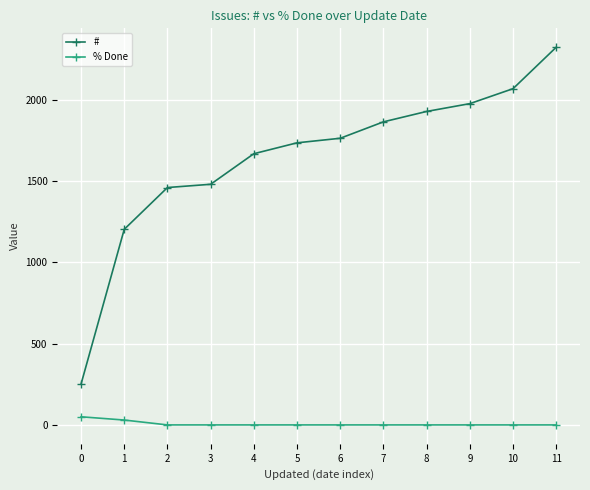

Which label corresponds to the largest value in the chart?

11